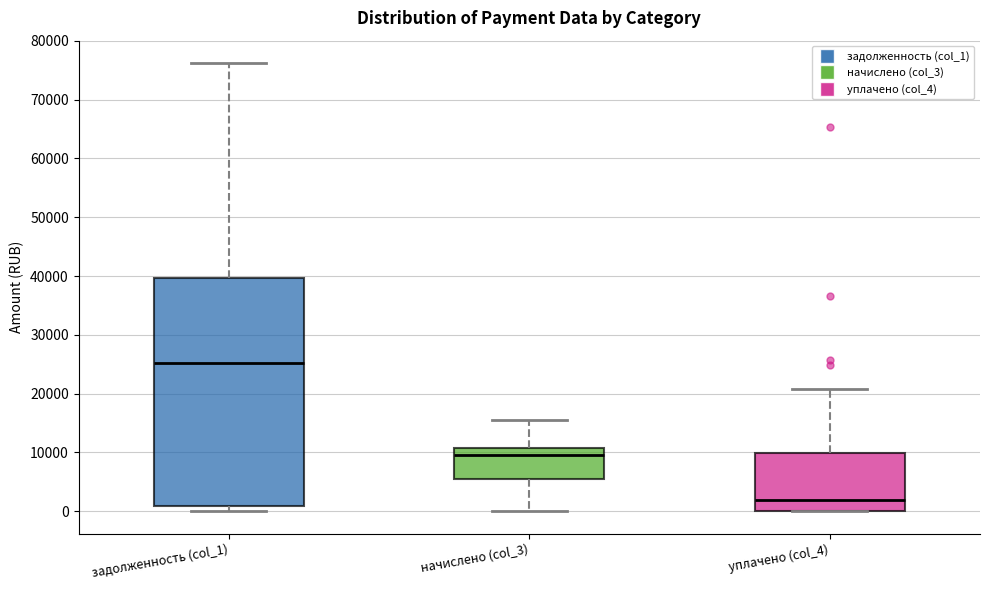

Reading left to right, transcribe this box plot: for each box, give where its median line is, the range the box spans, and where its two whiskers end, as read against the y-axis. The values are not printed on the chart, so give them approximately, as read against the axis.

задолженность (col_1): median 25000, box 1000 to 40000, whiskers 0 to 76000
начислено (col_3): median 10000, box 5000 to 11000, whiskers 0 to 16000
уплачено (col_4): median 2000, box 0 to 10000, whiskers 0 to 21000